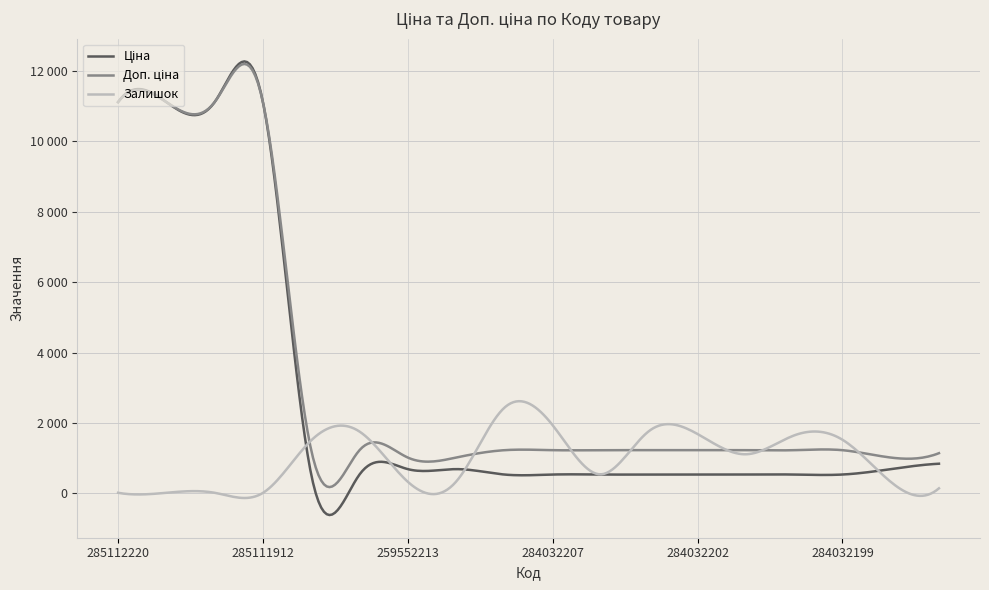

Does the chart have visible grid lines?

Yes